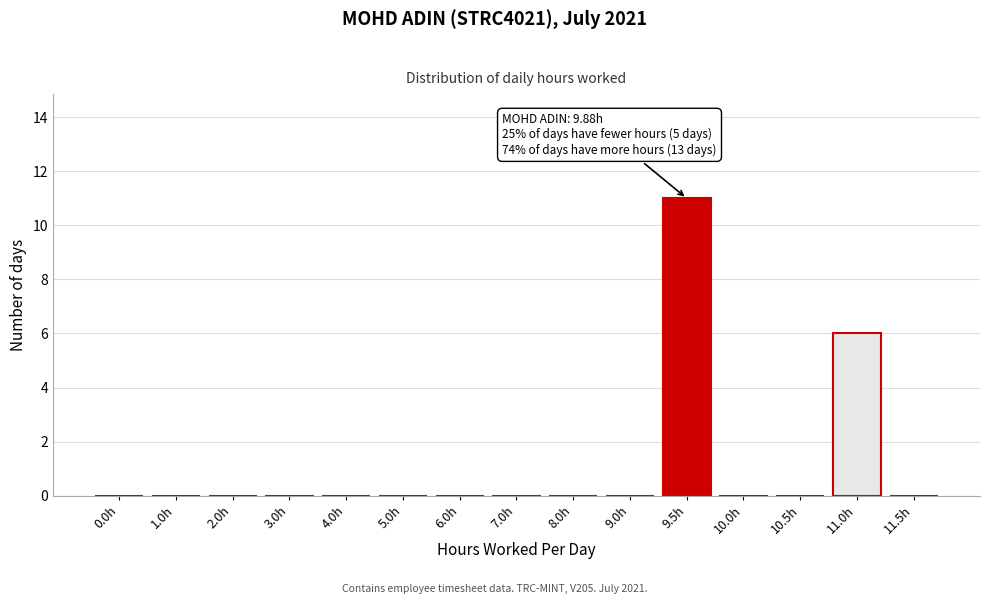

Reading left to right, transcribe all the data shown in this chart.

0.0h=0	1.0h=0	2.0h=0	3.0h=0	4.0h=0	5.0h=0	6.0h=0	7.0h=0	8.0h=0	9.0h=0	9.5h=11	10.0h=0	10.5h=0	11.0h=6	11.5h=0